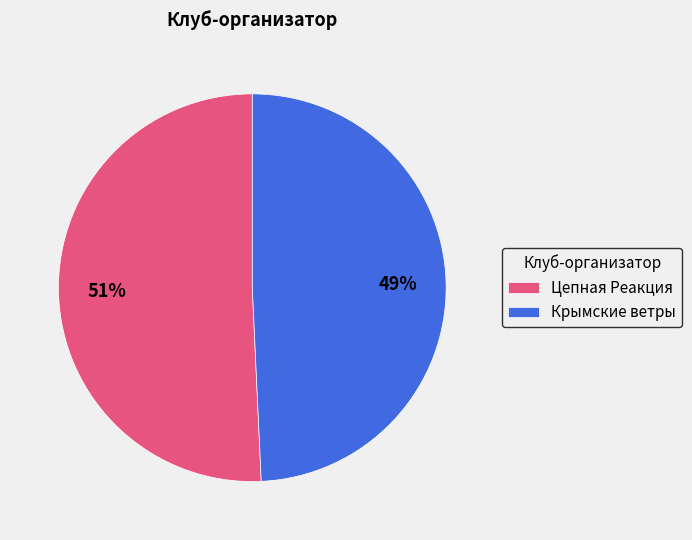

Which slice is the largest?

Цепная Реакция